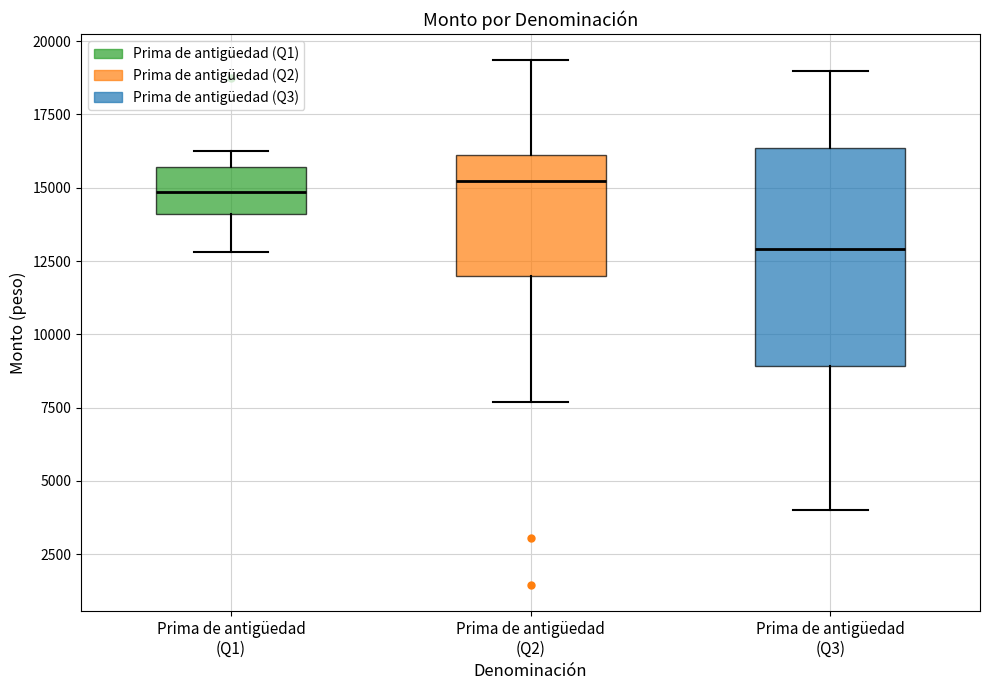

Reading left to right, read every box against the y-axis: the position of its median line, the range the box covers, and the ends of its whiskers. The values are not printed on the chart, so give them approximately, as read against the axis.

Prima de antigüedad (Q1): median 15000, box 14000 to 15500, whiskers 13000 to 16000
Prima de antigüedad (Q2): median 15000, box 12000 to 16000, whiskers 7500 to 19500
Prima de antigüedad (Q3): median 13000, box 9000 to 16500, whiskers 4000 to 19000